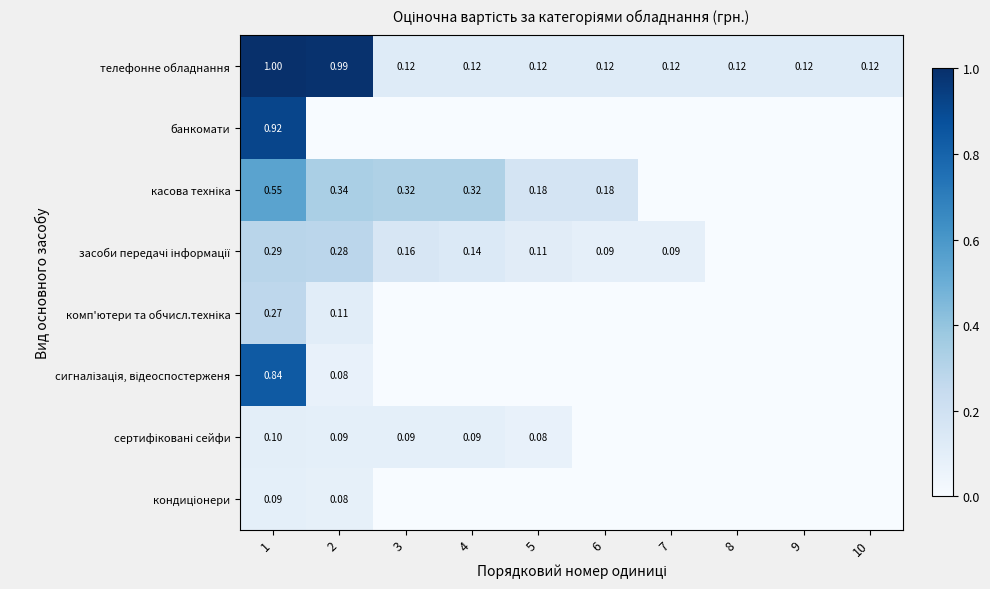

Rank the series by their maximum value, from highest to lowest.

телефонне обладнання, банкомати, сигналізація, відеоспостерженя, касова техніка, засоби передачі інформації, комп'ютери та обчисл.техніка, сертифіковані сейфи, кондиціонери